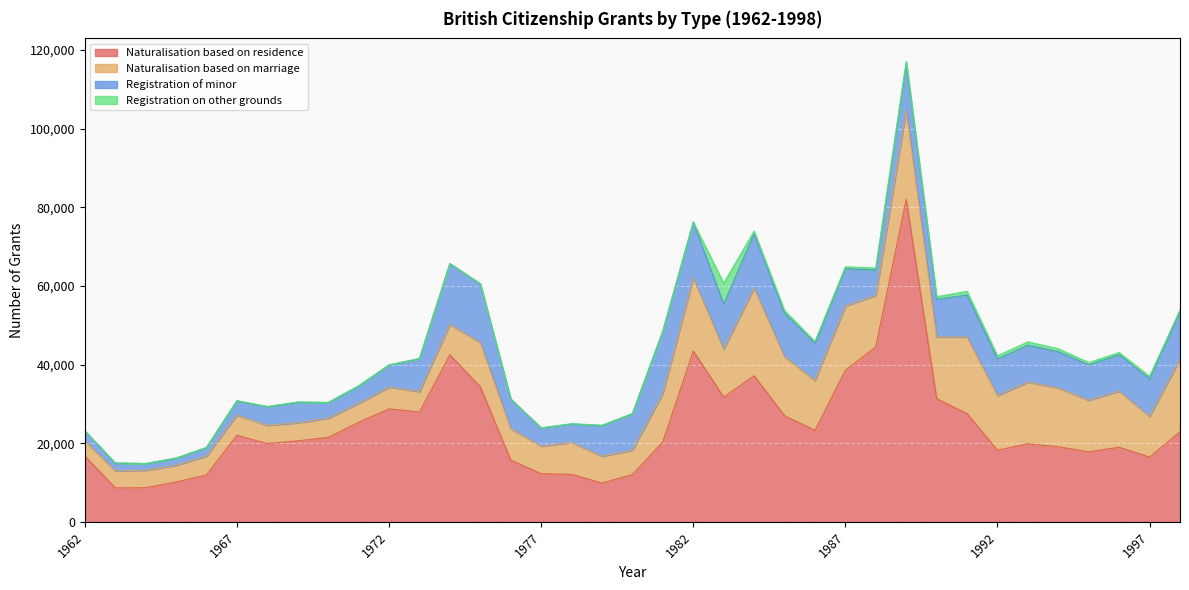

What is the difference between the maximum and second lowest values in the Registration of minor series?

14082